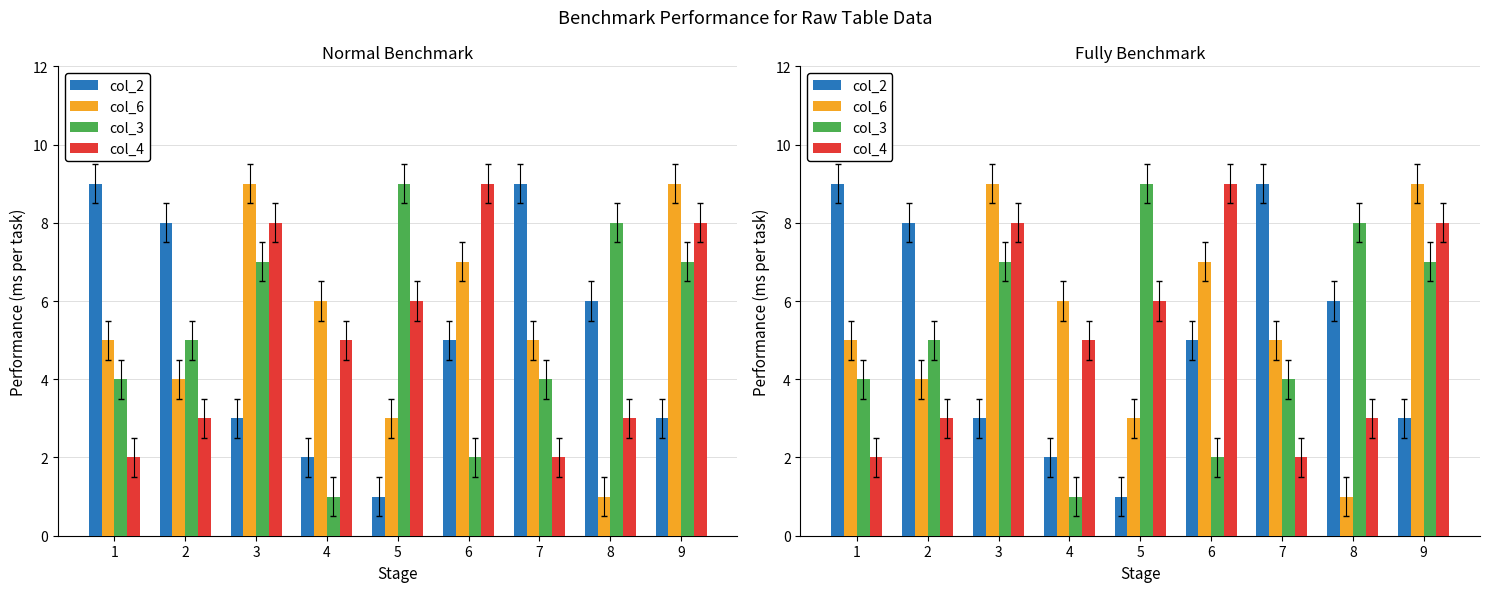

Reading left to right, extract all data points from this chart.

col_2: 1=9	2=8	3=3	4=2	5=1	6=5	7=9	8=6	9=3
col_6: 1=5	2=4	3=9	4=6	5=3	6=7	7=5	8=1	9=9
col_3: 1=4	2=5	3=7	4=1	5=9	6=2	7=4	8=8	9=7
col_4: 1=2	2=3	3=8	4=5	5=6	6=9	7=2	8=3	9=8